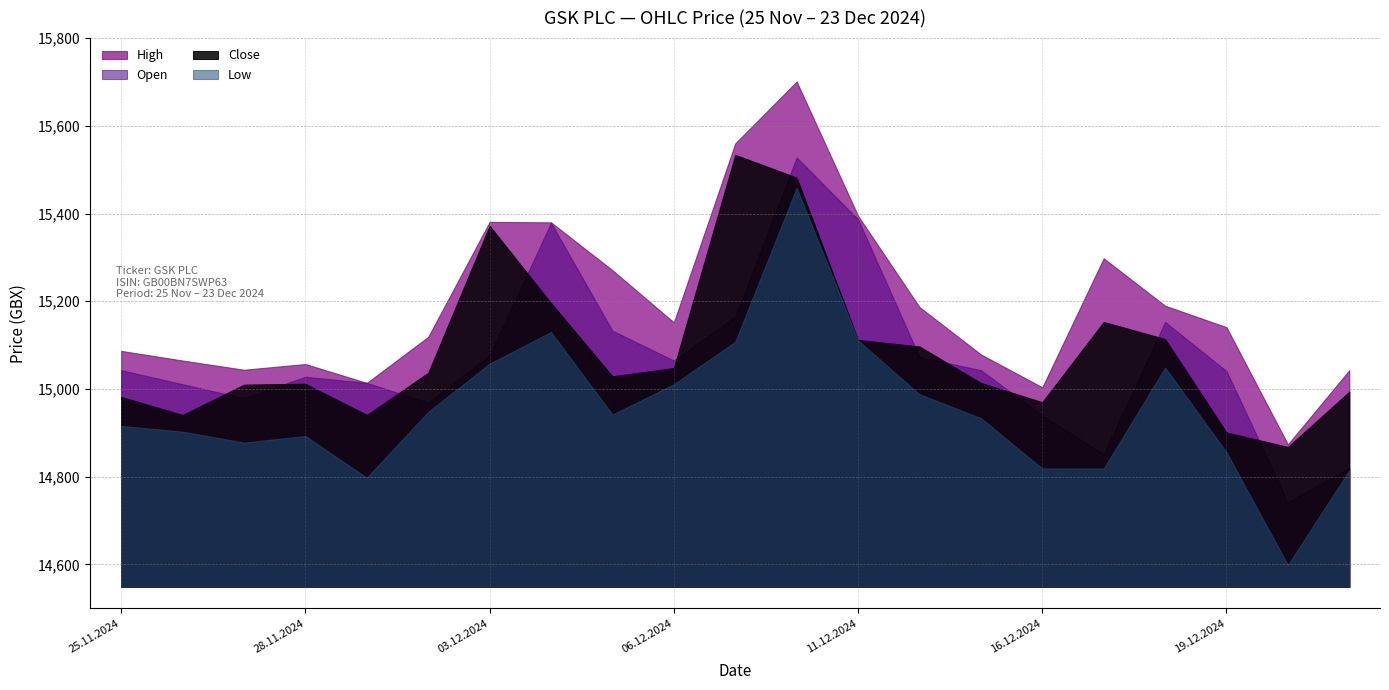

What is the approximate value of Low at 18.12.2024, to the nearest 50?

15050